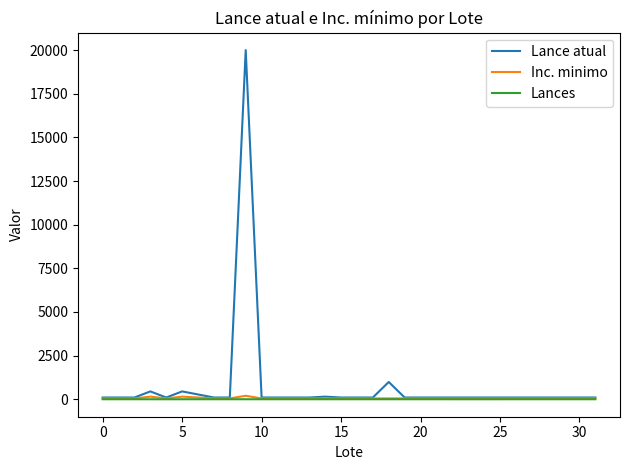

What is the highest value of the Lance atual series?

20000